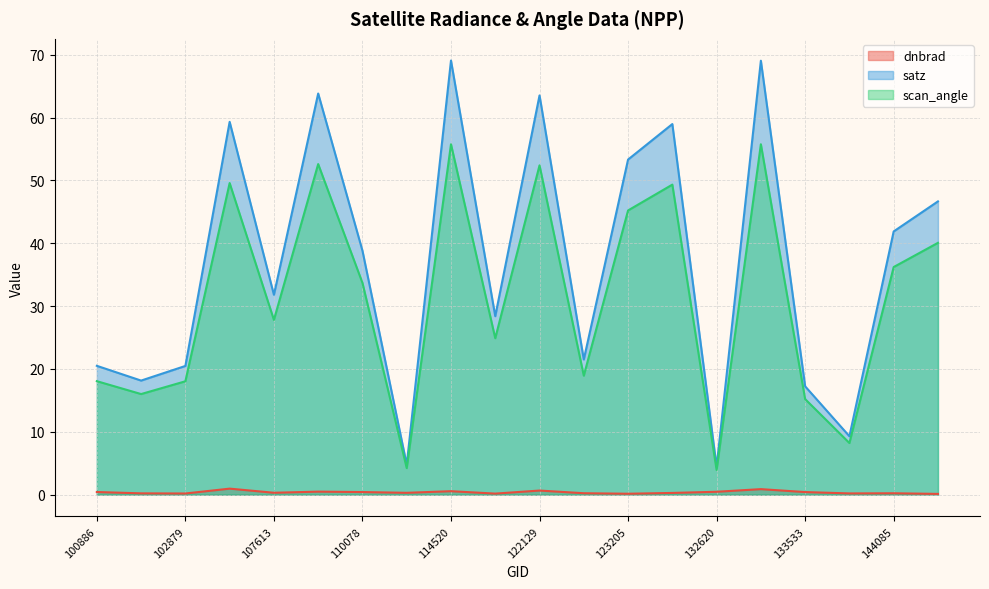

List the series in order of their peak value, lowest first.

dnbrad, scan_angle, satz